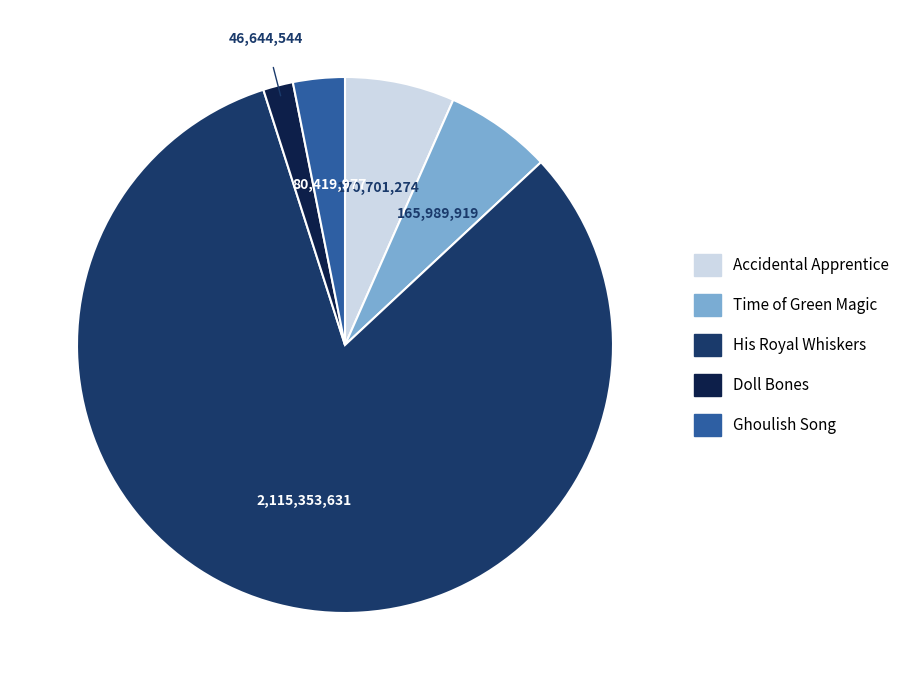

Is there any slice that represents more than half of the pie?

Yes